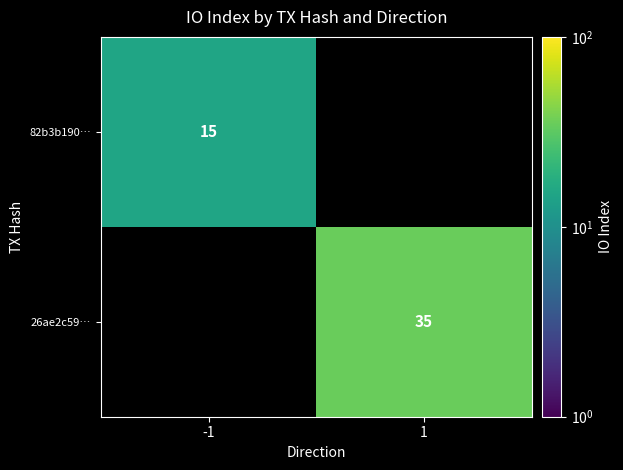

The 26ae2c59… series shows 35 at 1. True or false?

True